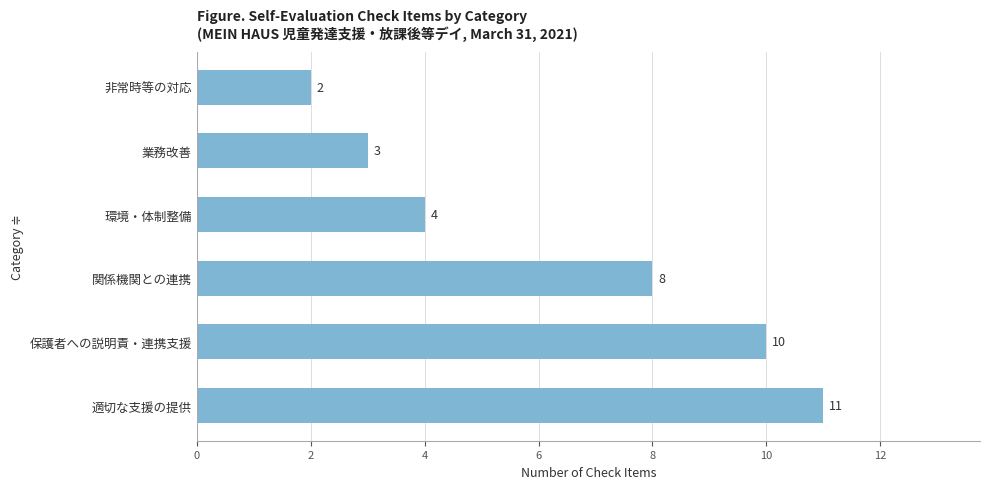

Reading bottom to top, transcribe all the data shown in this chart.

適切な支援の提供=11	保護者への説明責・連携支援=10	関係機関との連携=8	環境・体制整備=4	業務改善=3	非常時等の対応=2